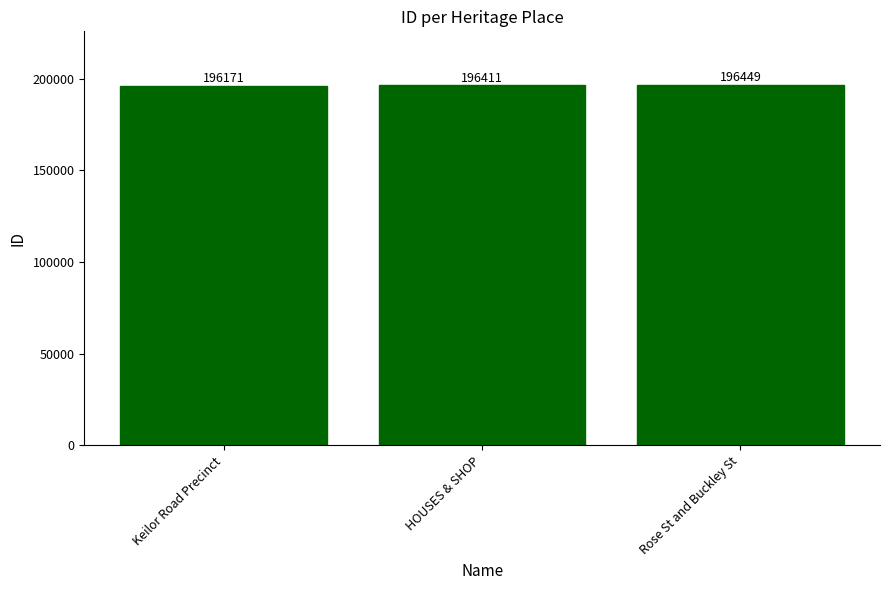

How many data points does each series have?

3